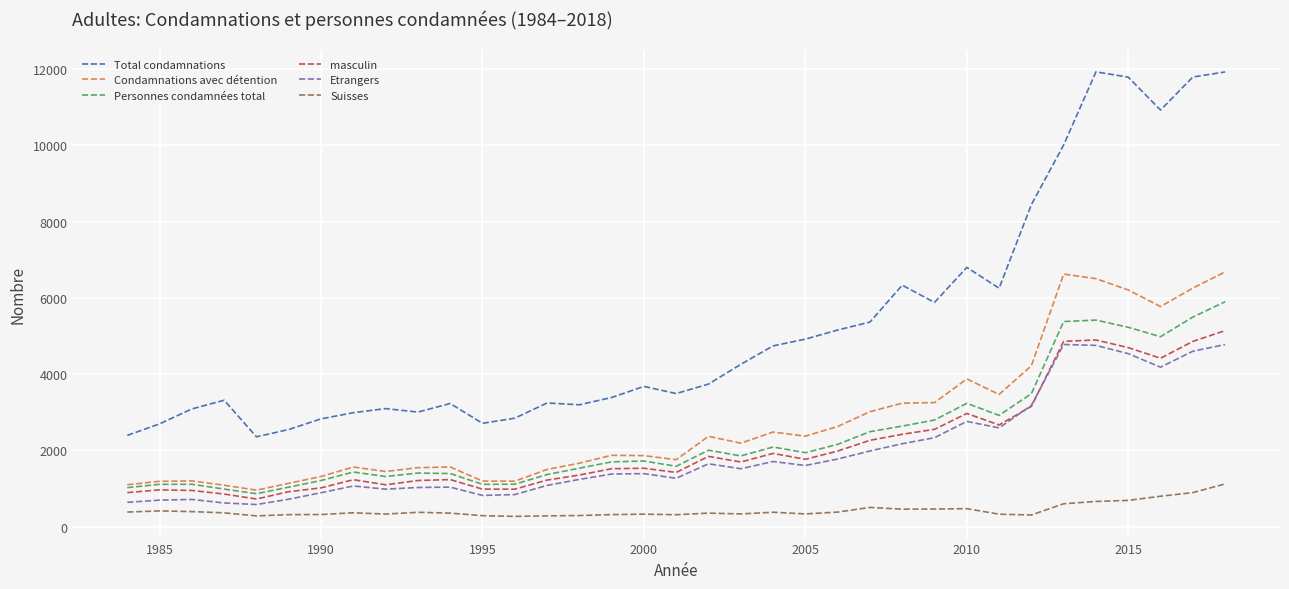

Rank the series by their maximum value, from lowest to highest.

Suisses, Etrangers, masculin, Personnes condamnées total, Condamnations avec détention, Total condamnations